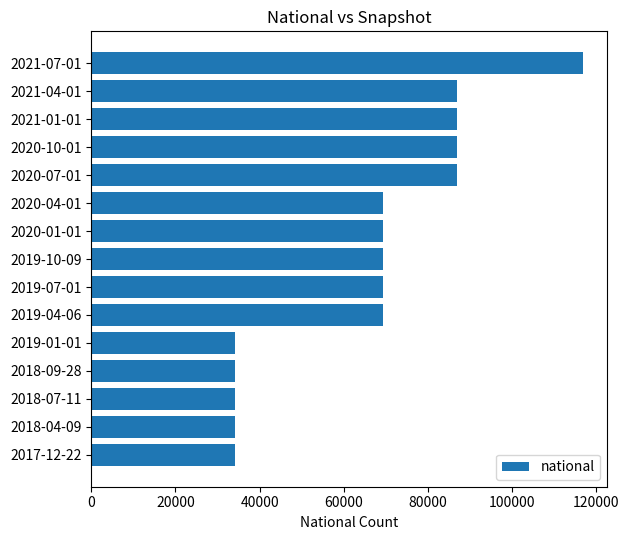

What is the average value?

65480